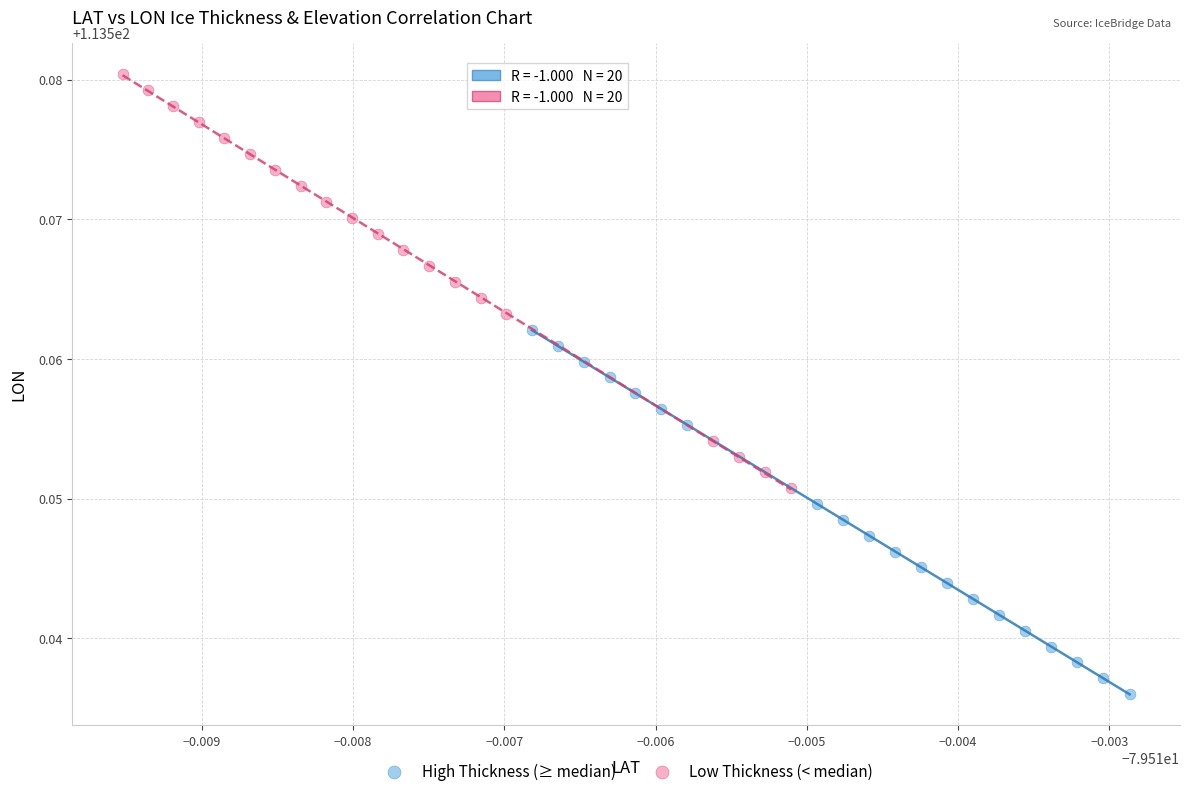

What are all the series names shown in the legend?

High Thickness (≥ median), Low Thickness (< median)